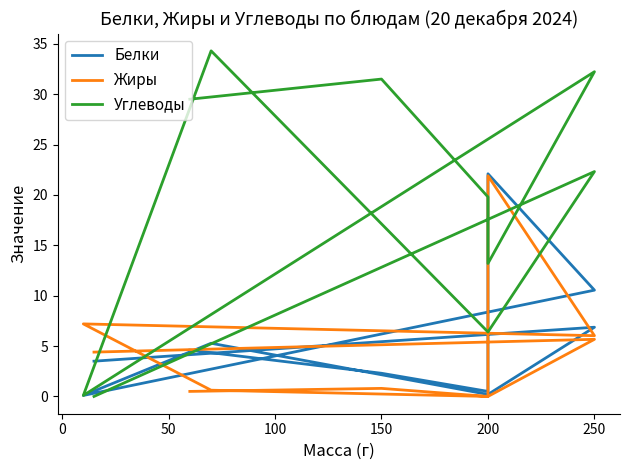

Reading left to right, what are all the values shown in this chart?

Белки: 3.5	6.9	0.2	5.3	0.1	10.6	22.1	0.5	2.3	4.6
Жиры: 4.4	5.7	0.0	0.6	7.2	6.0	21.9	0.0	0.8	0.5
Углеводы: 0.0	22.3	6.4	34.3	0.1	32.2	13.2	19.8	31.5	29.5